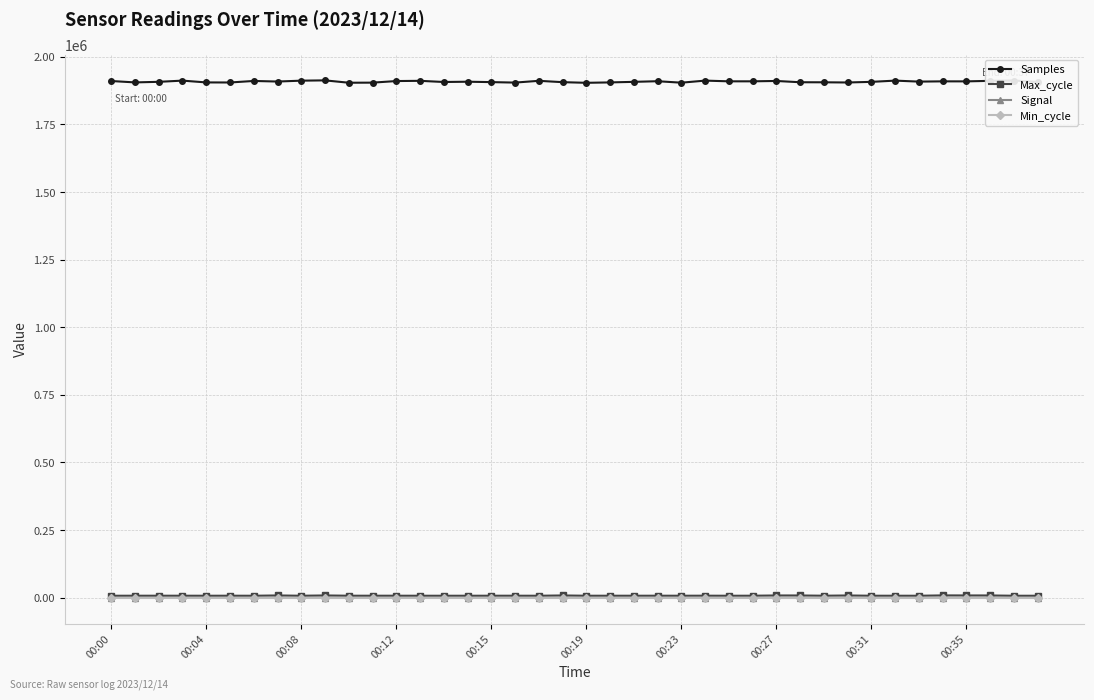

How many lines are shown in the chart?

4